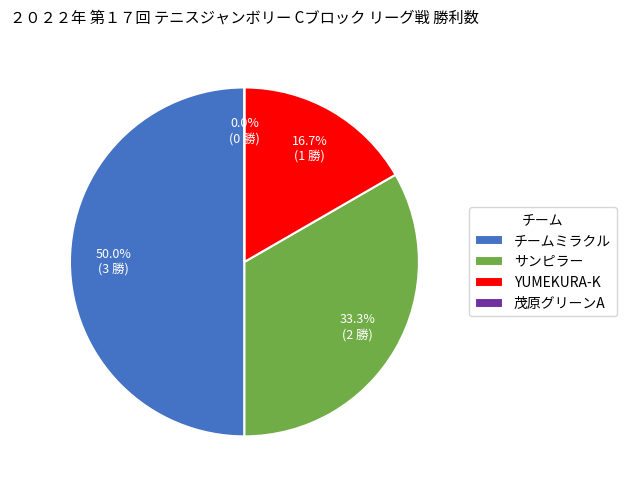

The YUMEKURA-K slice represents 9% of the pie. True or false?

False